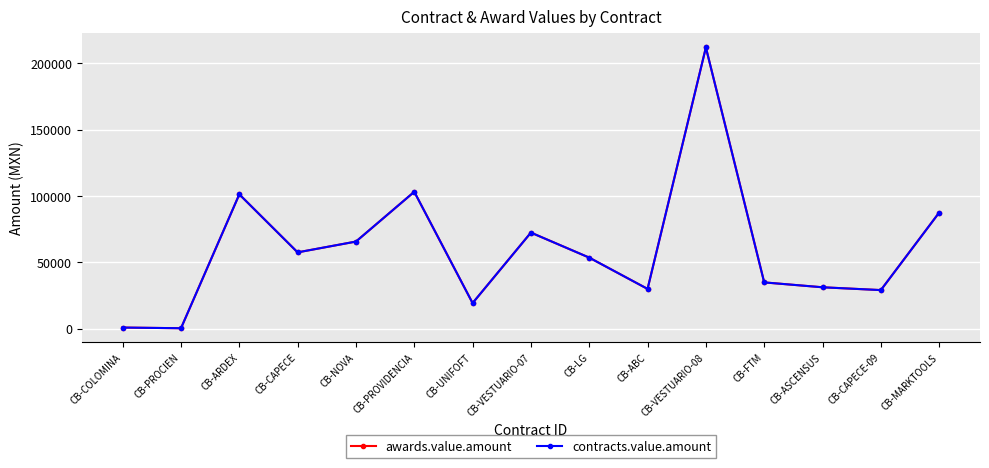

How many categories are shown in the chart?

15